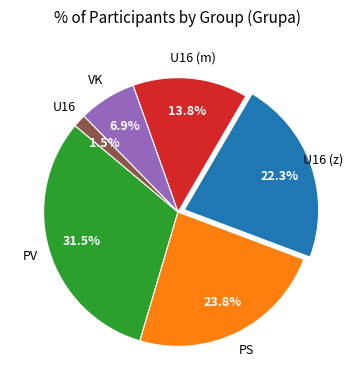

Is there any slice that represents more than half of the pie?

No